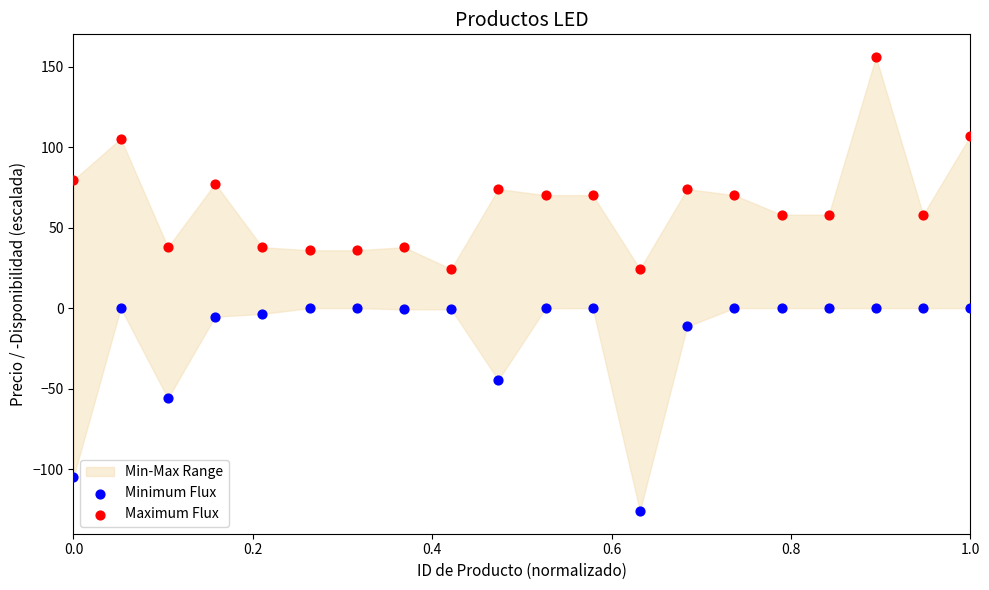

What is the X range (max minus min) for the scatter plot?

1.0